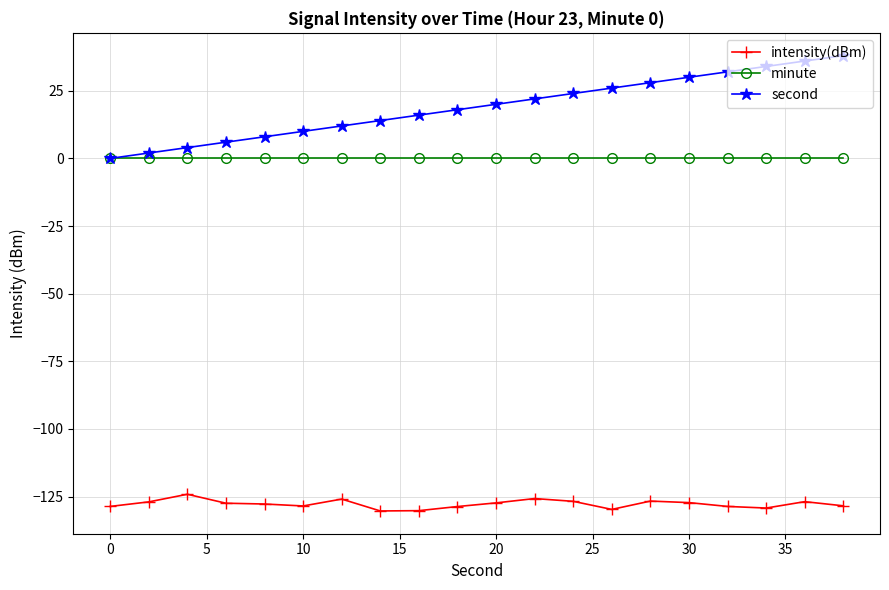

What is the smallest value displayed?

-130.3